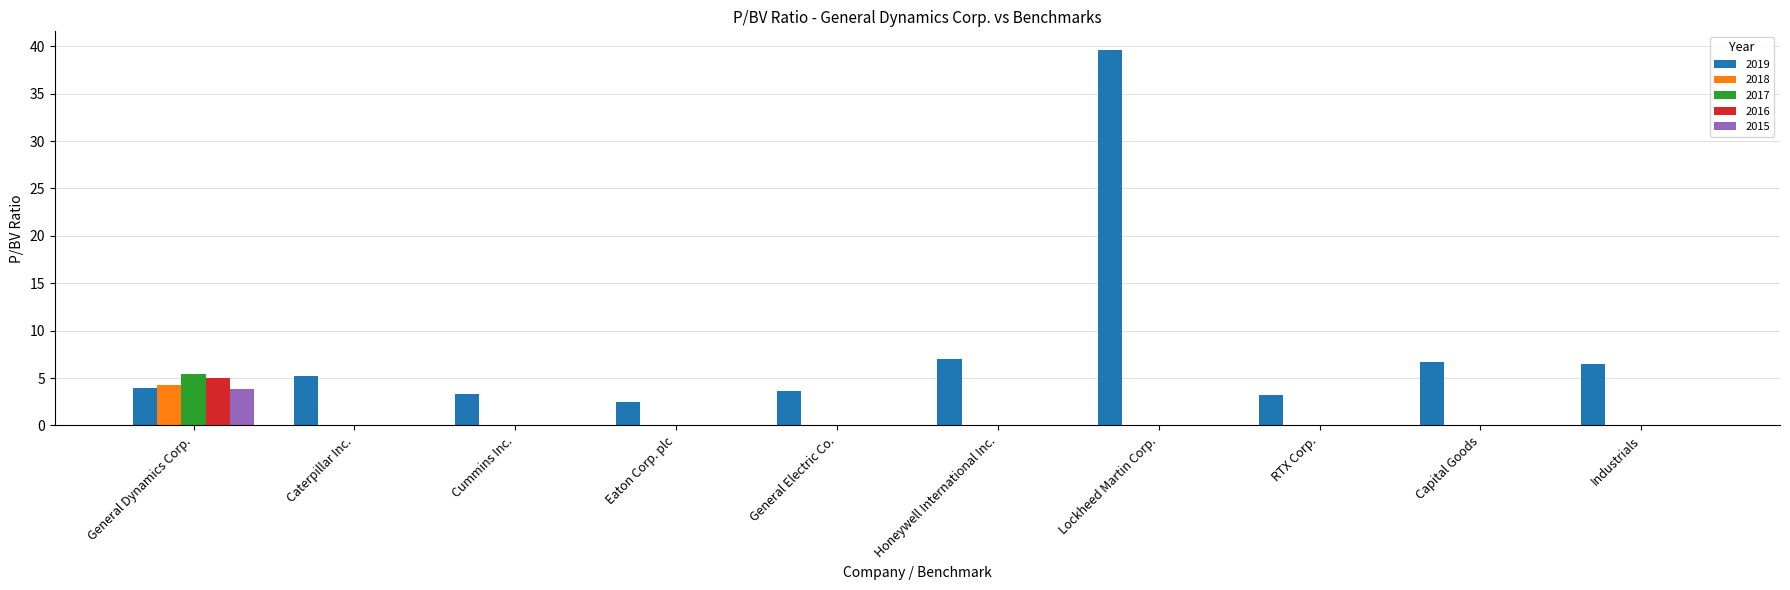

What is the sum of the 2015 values at General Dynamics Corp. and Eaton Corp. plc?

3.8